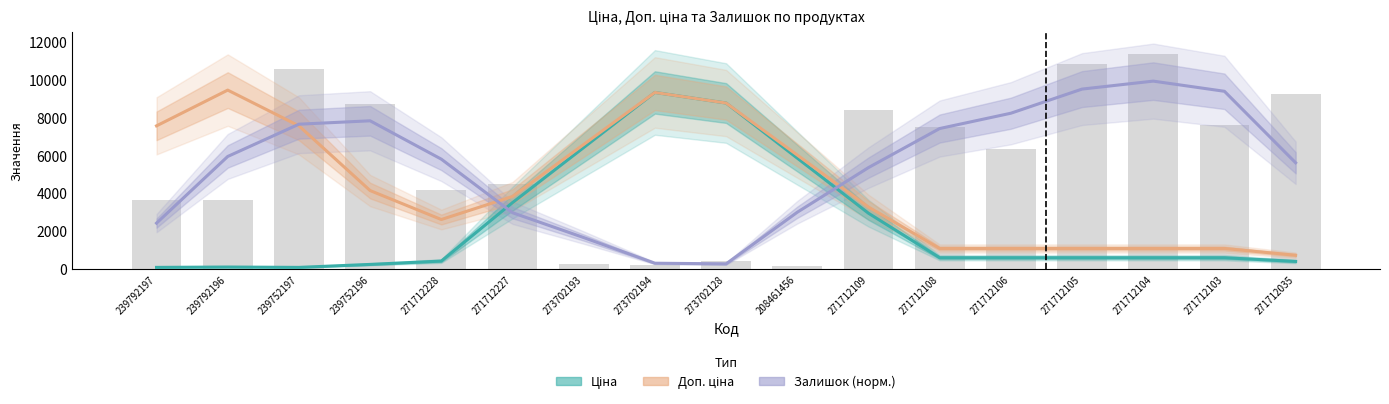

Is it true that Ціна equals 586.0 at 271712104?

True